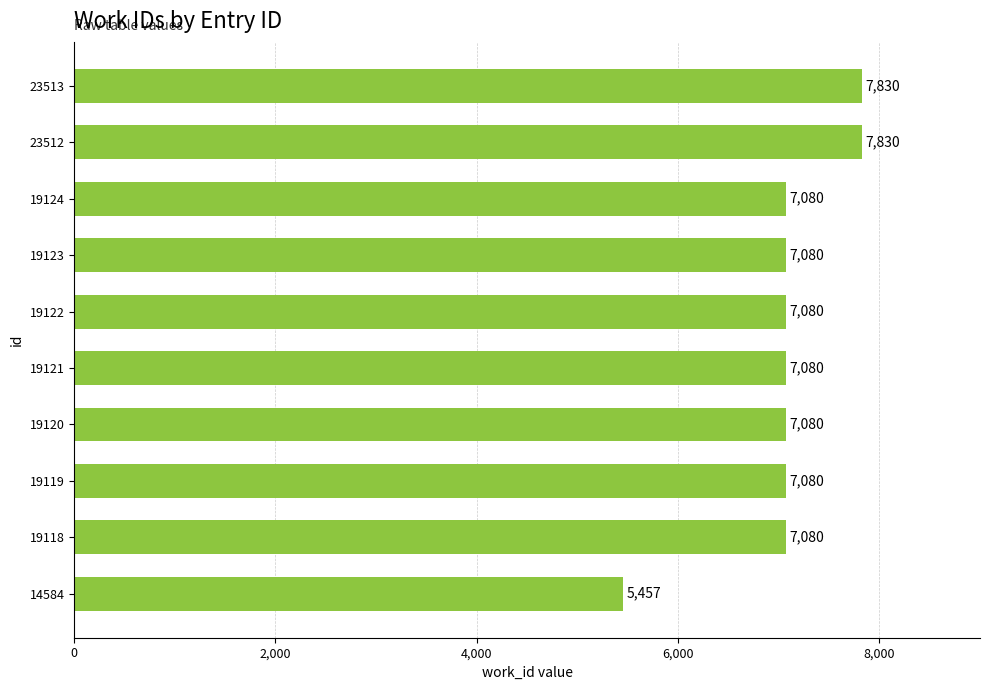

What is the ratio of the value at 19122 to the value at 19120?

1.0